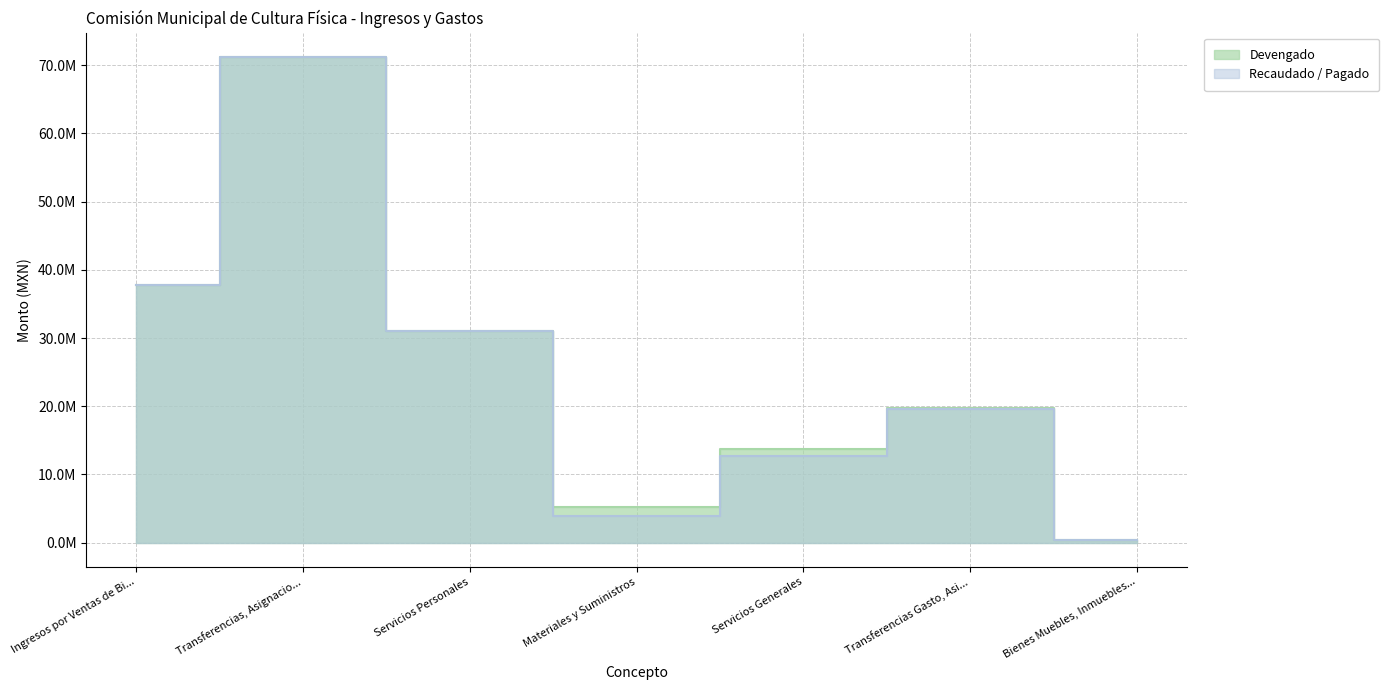

What is the sum of the Devengado values at Materiales y Suministros and Ingresos por Ventas de Bi...?

42948961.5